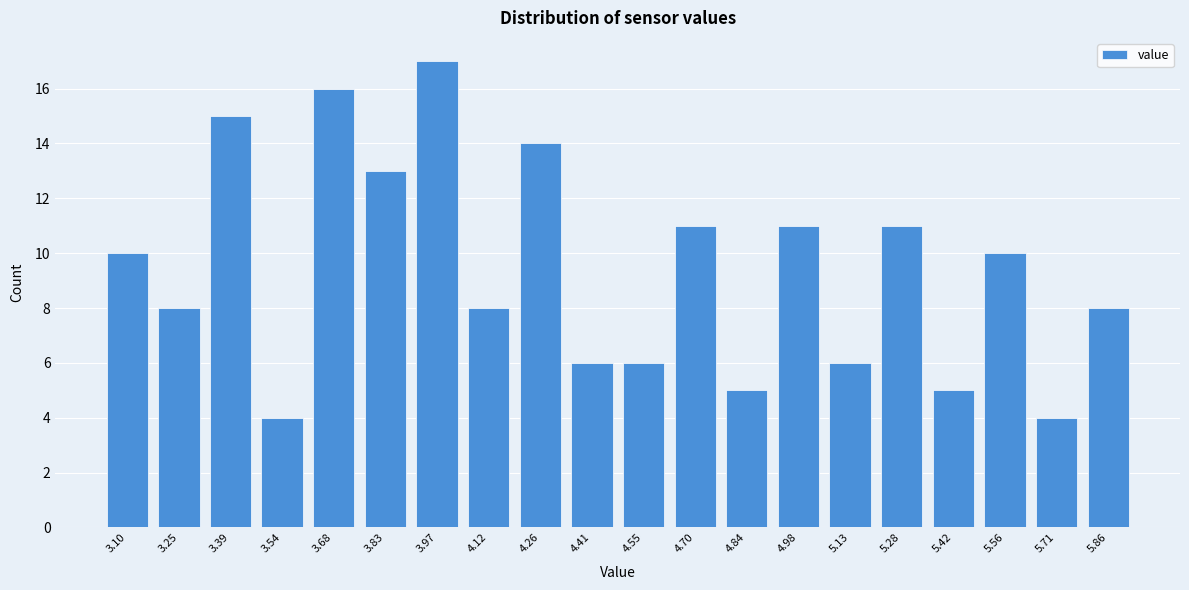

Reading left to right, extract all data points from this chart.

3.10=10	3.25=8	3.39=15	3.54=4	3.68=16	3.83=13	3.97=17	4.12=8	4.26=14	4.41=6	4.55=6	4.70=11	4.84=5	4.98=11	5.13=6	5.28=11	5.42=5	5.56=10	5.71=4	5.86=8